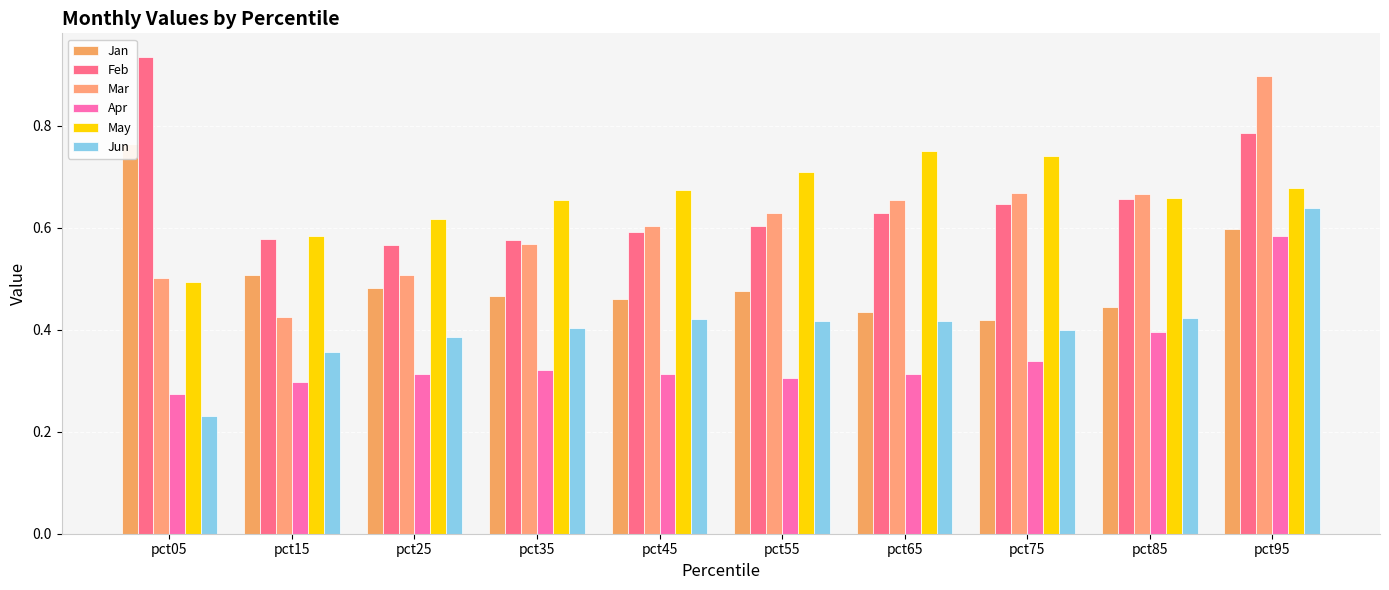

What is the difference between the Jun values at pct45 and pct95?

0.2